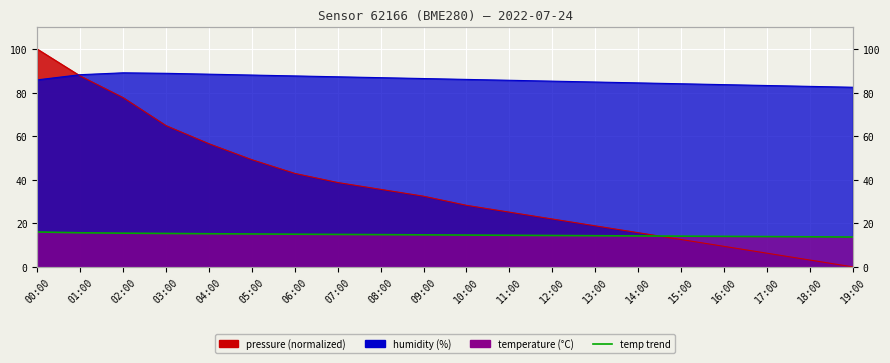

Reading left to right, extract all data points from this chart.

pressure: 100.0	87.7	77.7	64.9	56.5	49.2	42.9	38.7	35.6	32.5	28.3	25.1	22.0	18.8	15.7	12.6	9.4	6.3	3.1	0.0
humidity: 85.9	88.3	89.1	88.9	88.5	88.1	87.7	87.3	86.9	86.5	86.1	85.7	85.3	84.9	84.5	84.1	83.7	83.3	82.9	82.5
temperature: 16.0	15.7	15.5	15.3	15.2	15.1	15.0	14.9	14.8	14.7	14.6	14.5	14.4	14.3	14.2	14.1	14.0	13.9	13.8	13.7